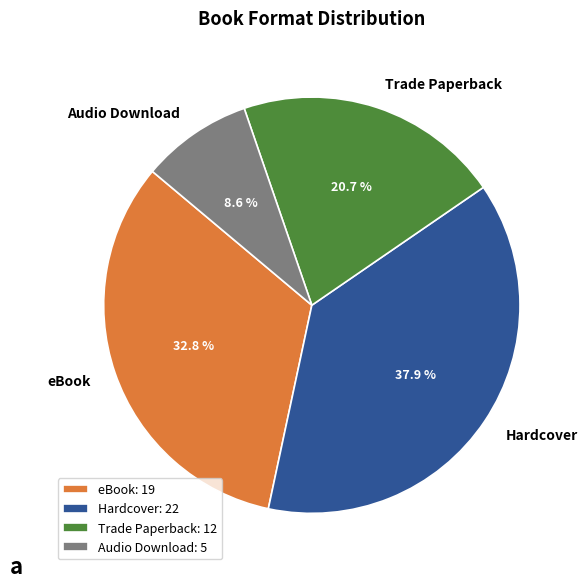

To the nearest percent, what portion does Hardcover represent?

38%